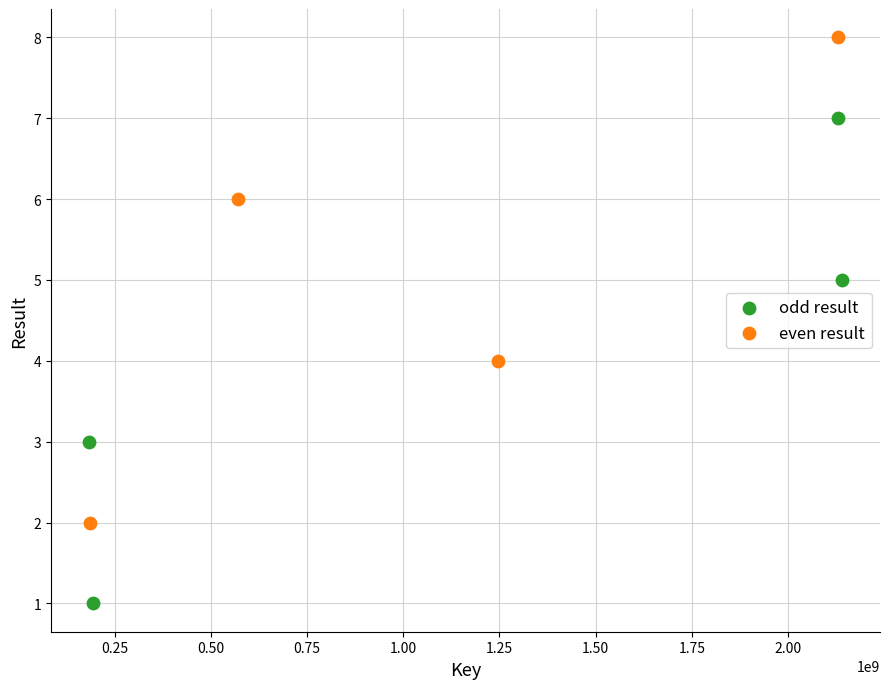

Which series reaches the minimum Y coordinate?

odd result